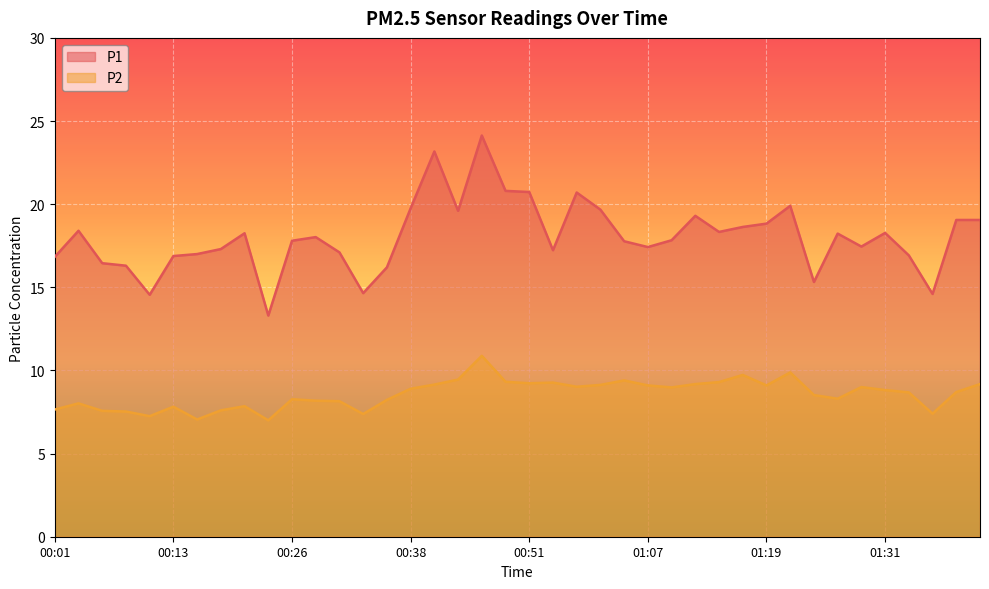

At 01:16, list the series in order from smallest to largest.

P2, P1